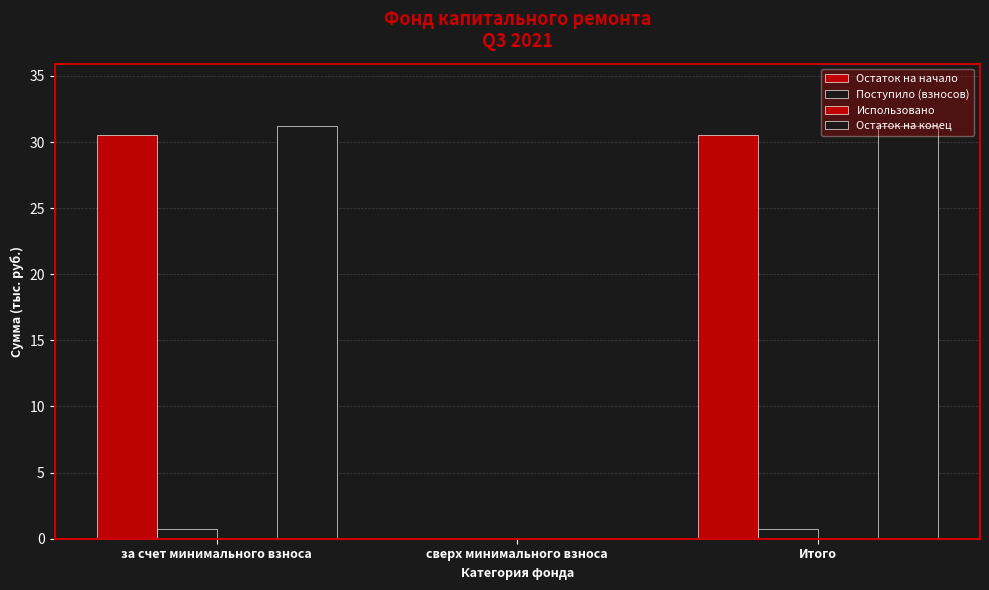

Are the bars horizontal?

No